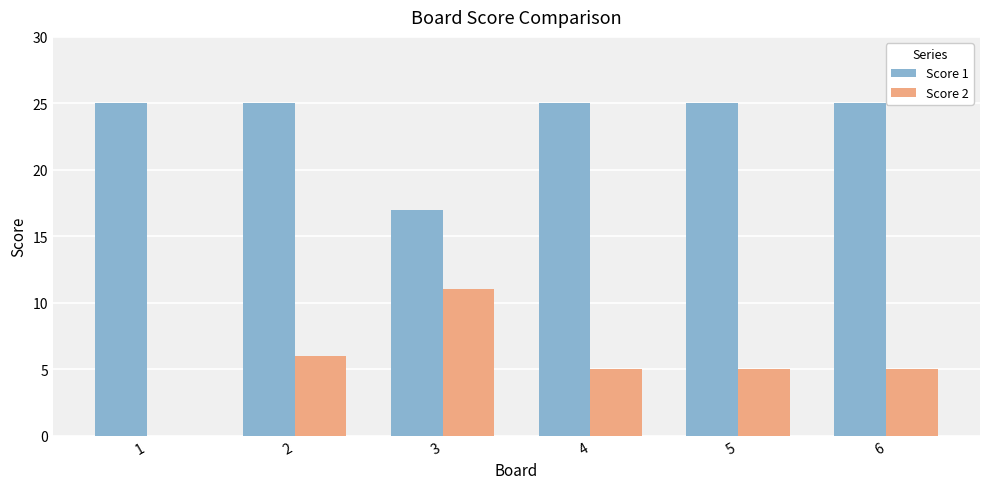

The value of Score 1 at 6 is 11. True or false?

False